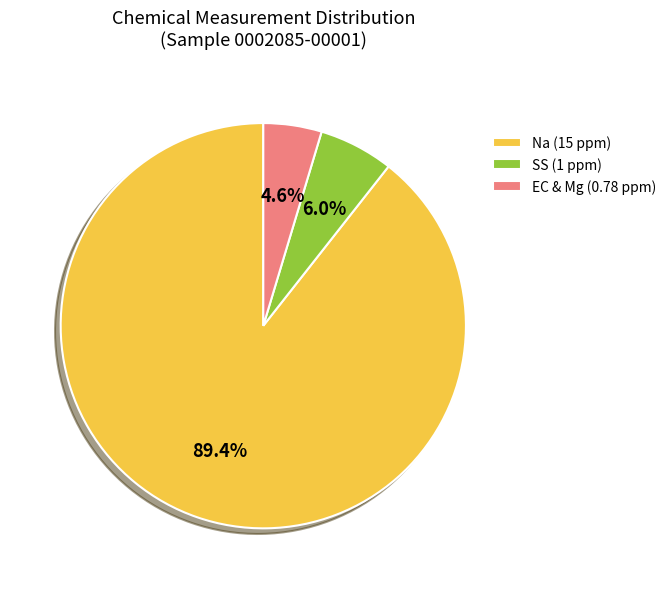

Which has a higher value, EC & Mg (0.78 ppm) or SS (1 ppm)?

SS (1 ppm)